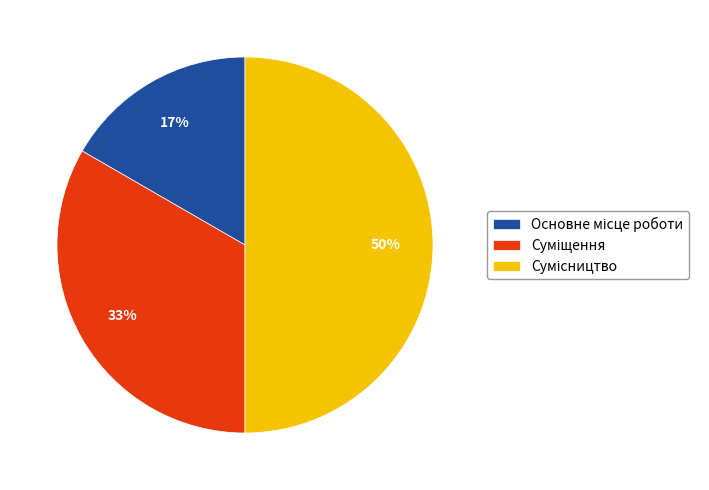

To the nearest percent, what is the average slice percentage?

33%